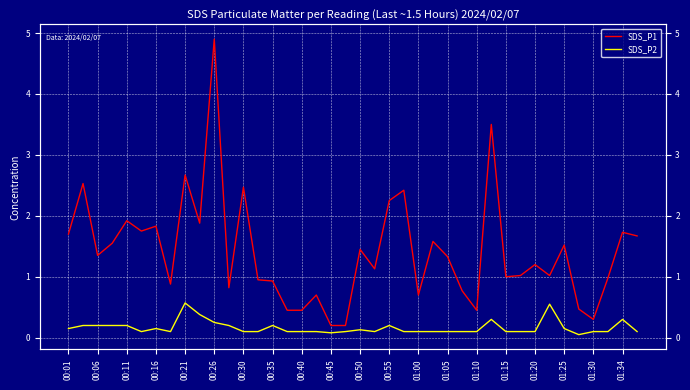

Rank the series at 01:15 from highest to lowest value.

SDS_P1, SDS_P2